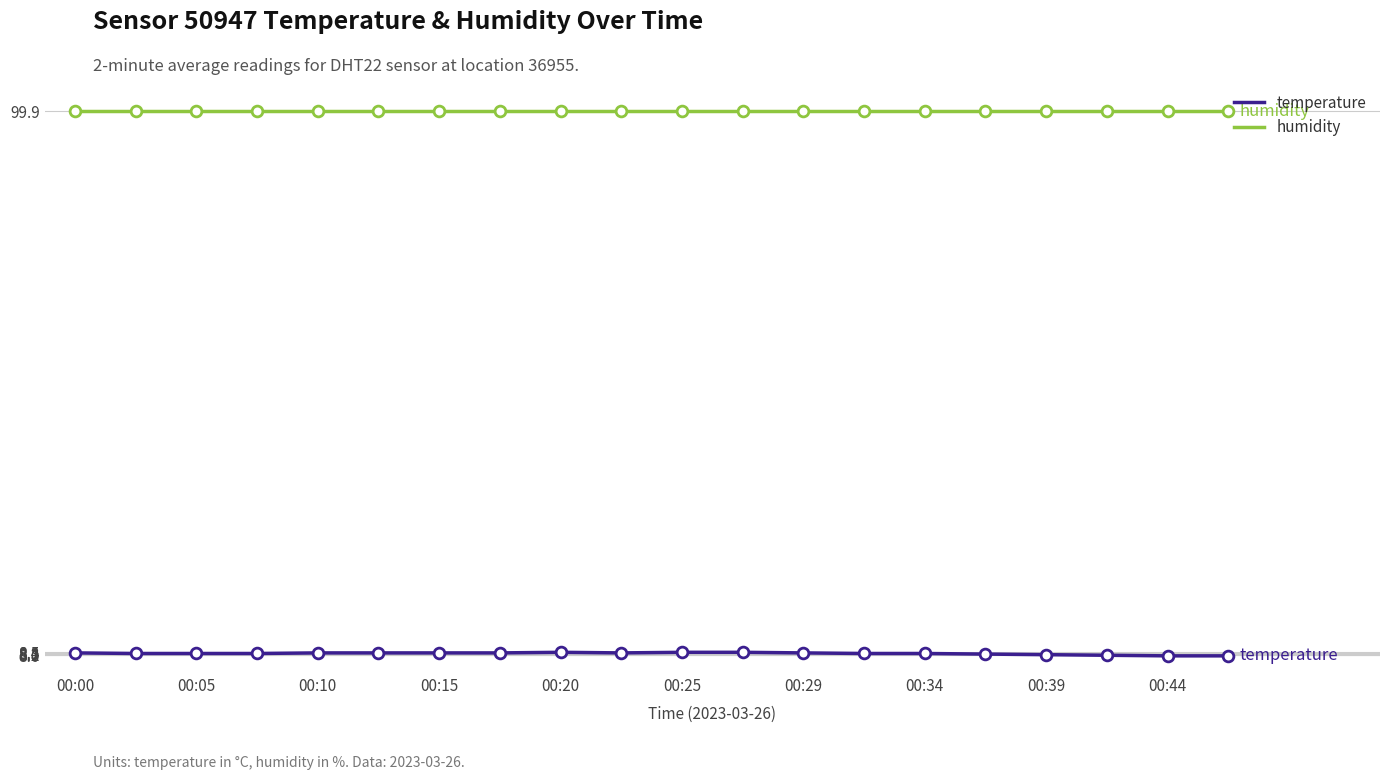

Which series has the largest total across all categories?

humidity